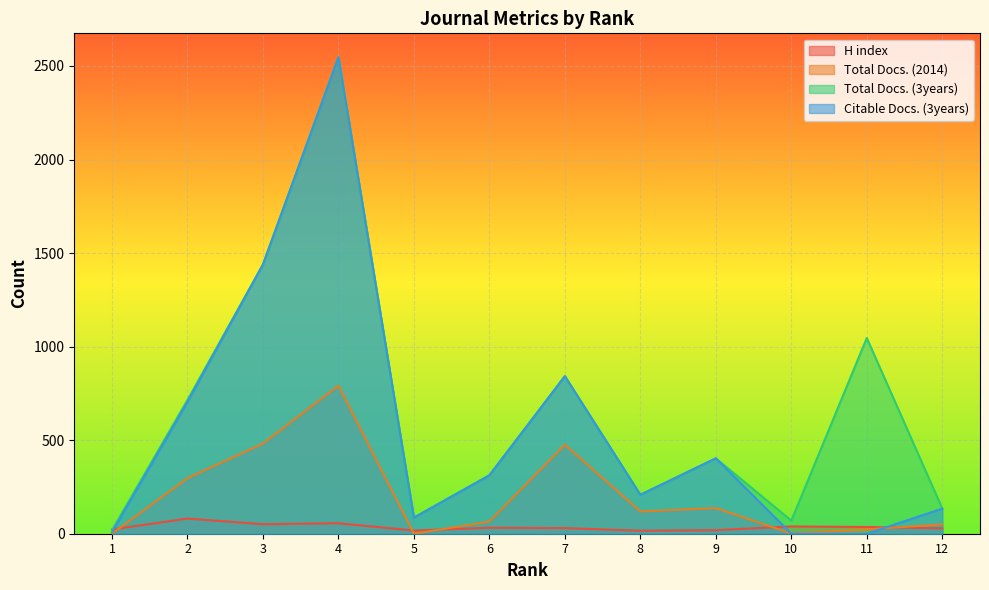

What is the difference between the maximum and minimum values in the H index series?

65